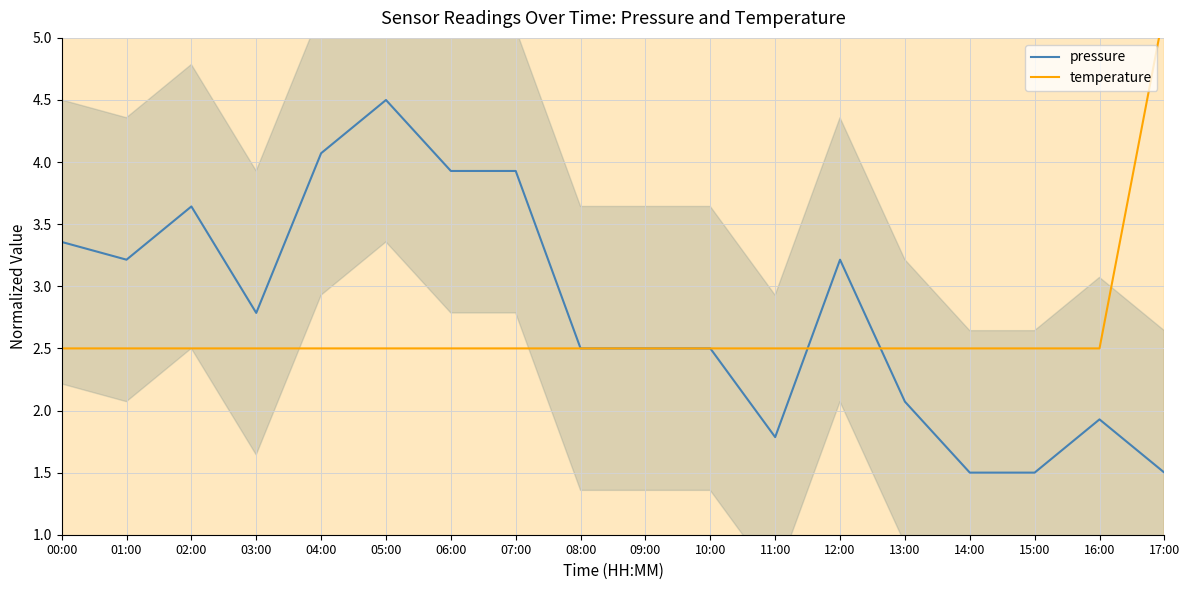

How many intersections are there between temperature and pressure?

2